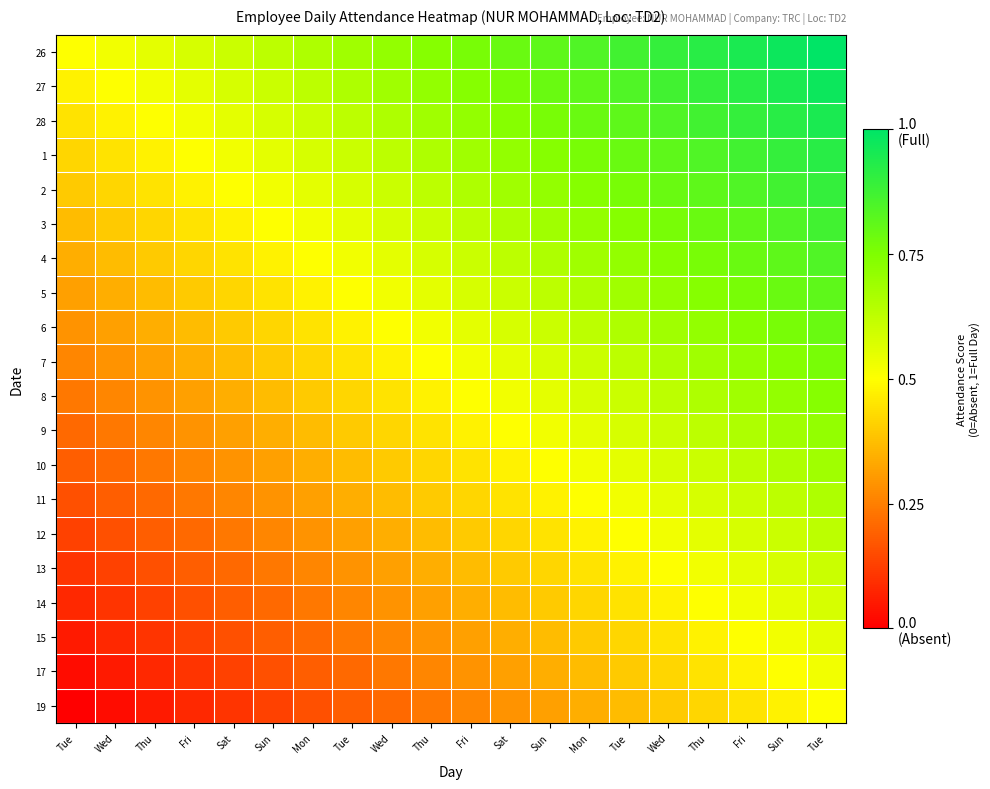

What is the difference between the highest and lowest values at Sat?

0.5